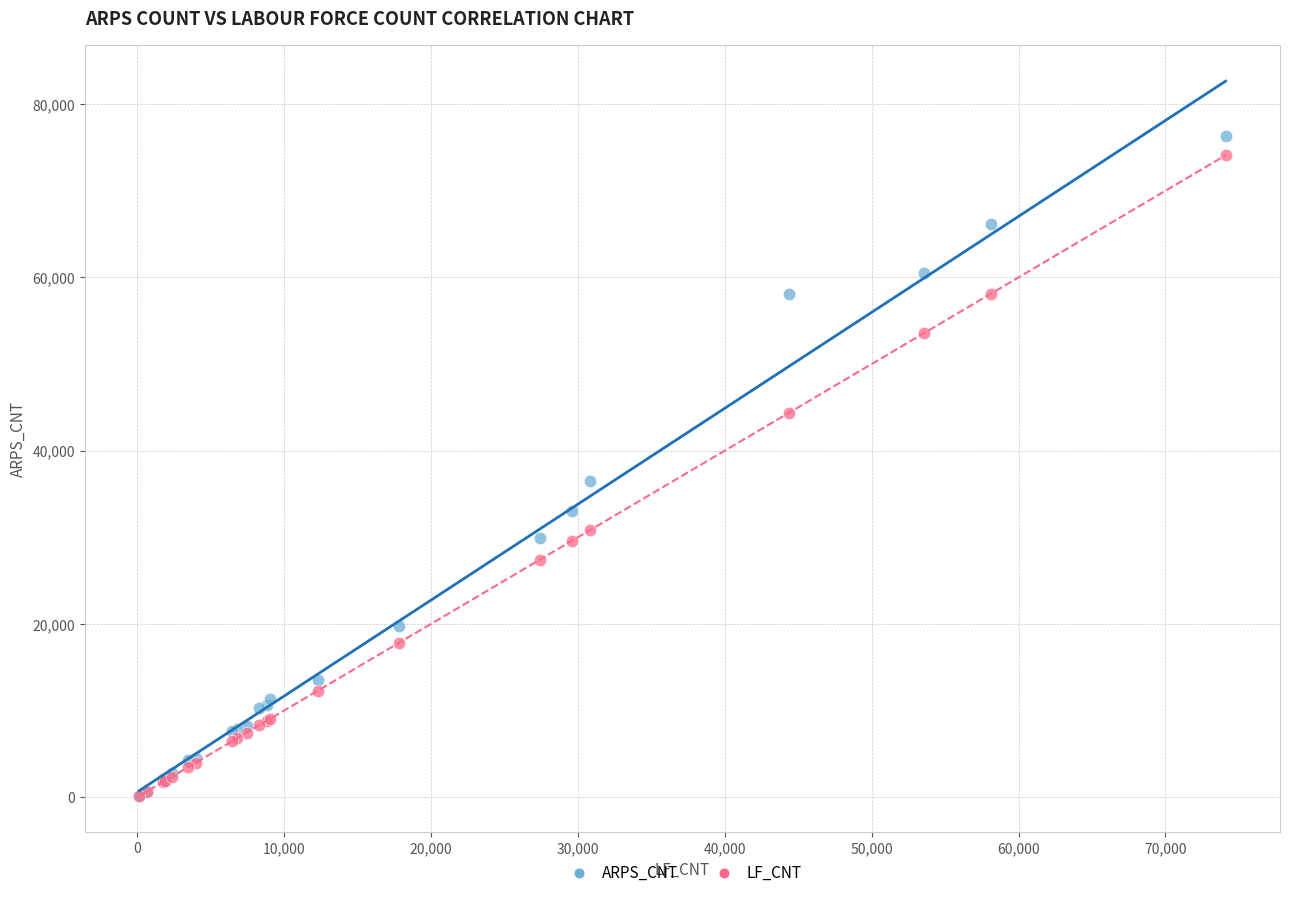

Across all series, what Y value is closest to 38211?

36535